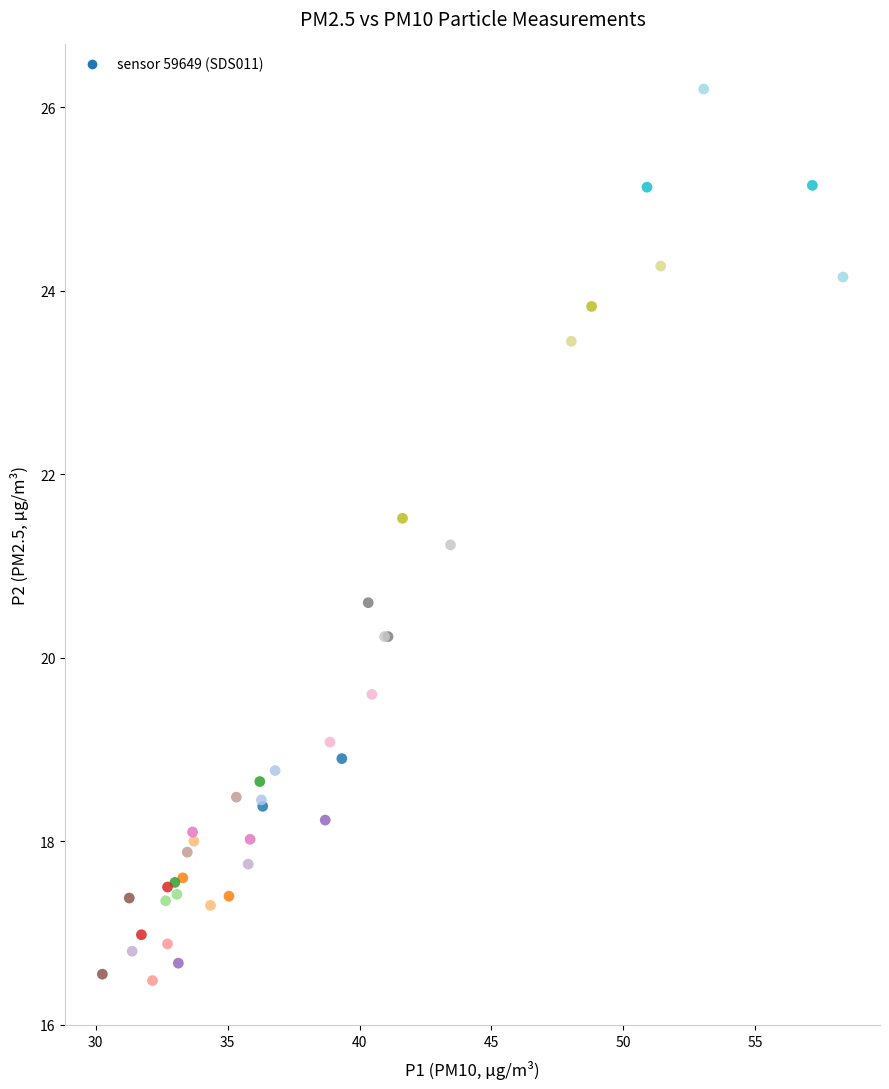

What Y value in the scatter plot is closest to 21?

21.2